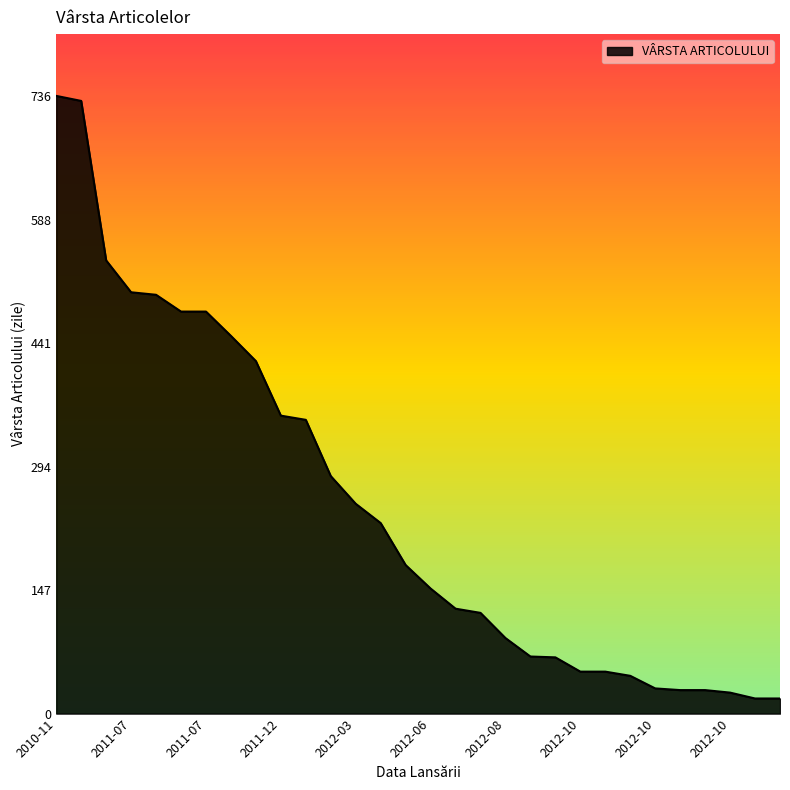

What is the difference between the maximum and minimum values?

718